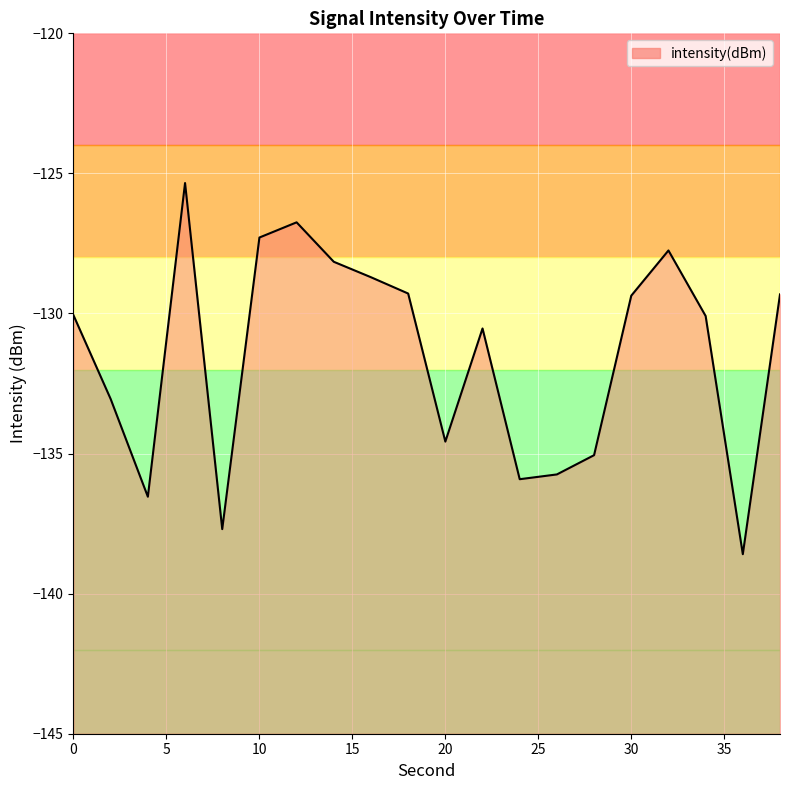

Where is the data nearest to the value -131?

22